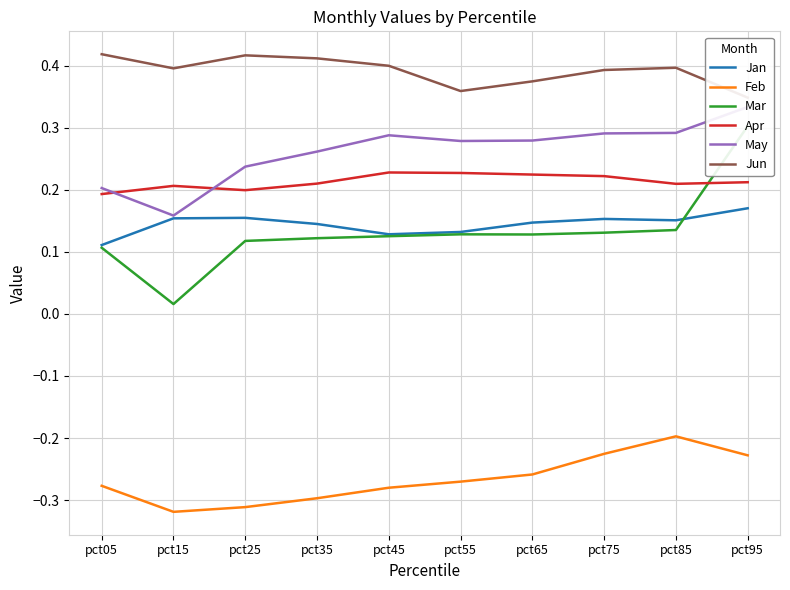

Which series changed the most between pct15 and pct45?

May